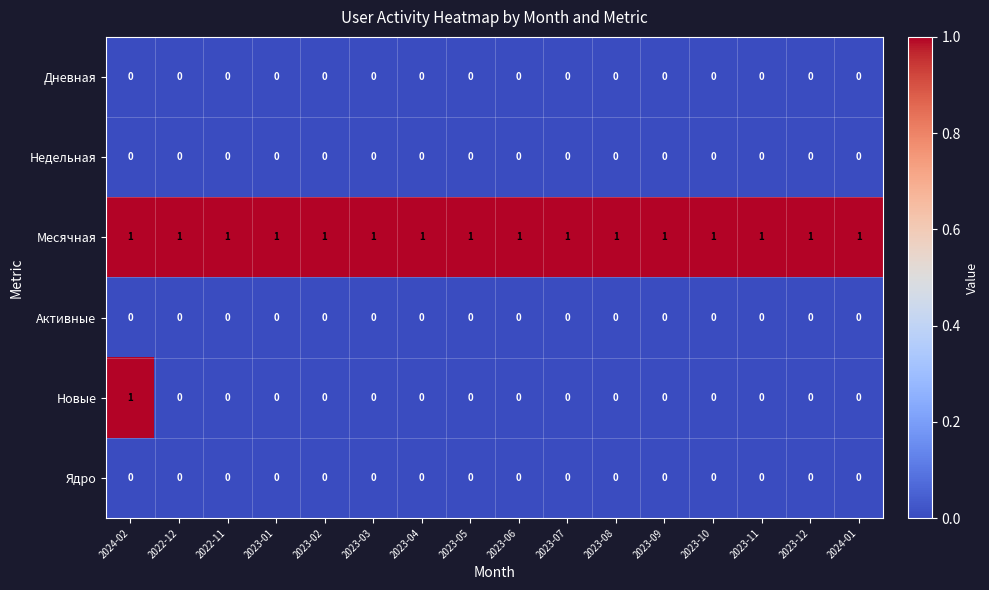

True or false: Месячная has a value of 1 at 2022-12.

True